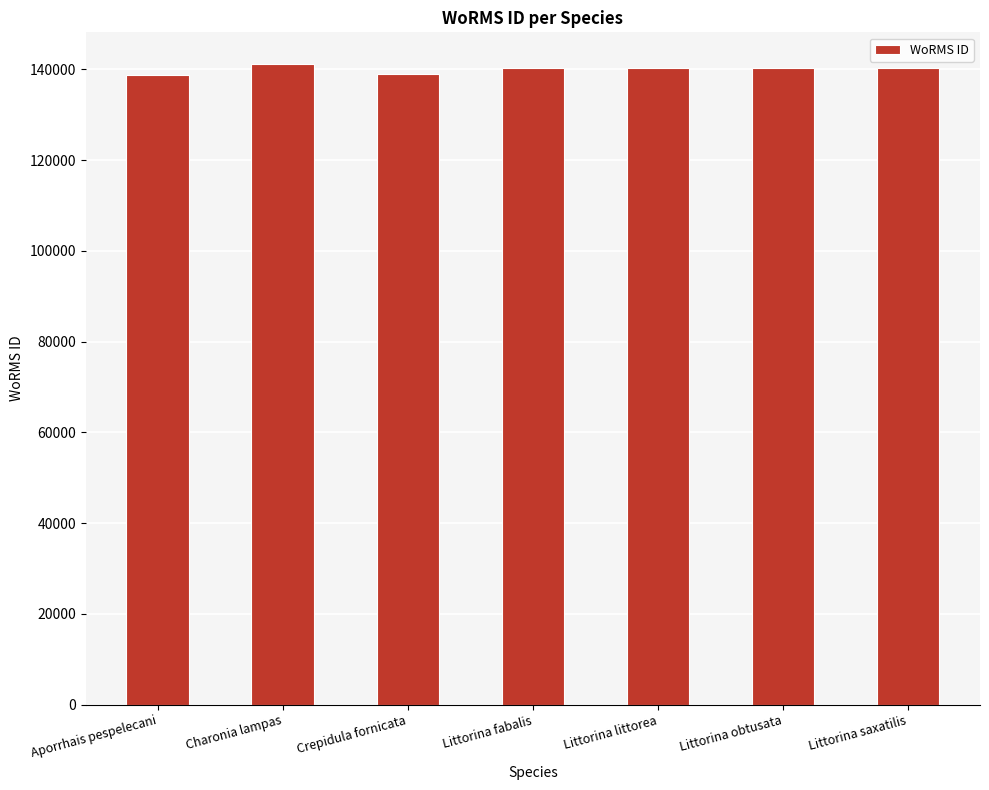

What is the approximate value at Crepidula fornicata, to the nearest 100?

139000